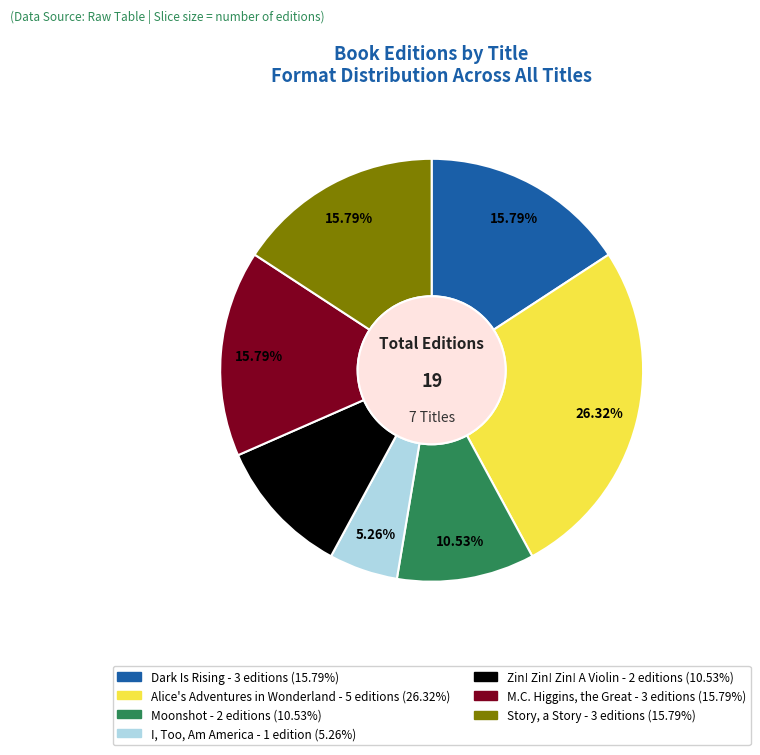

How many slices are in this pie chart?

7